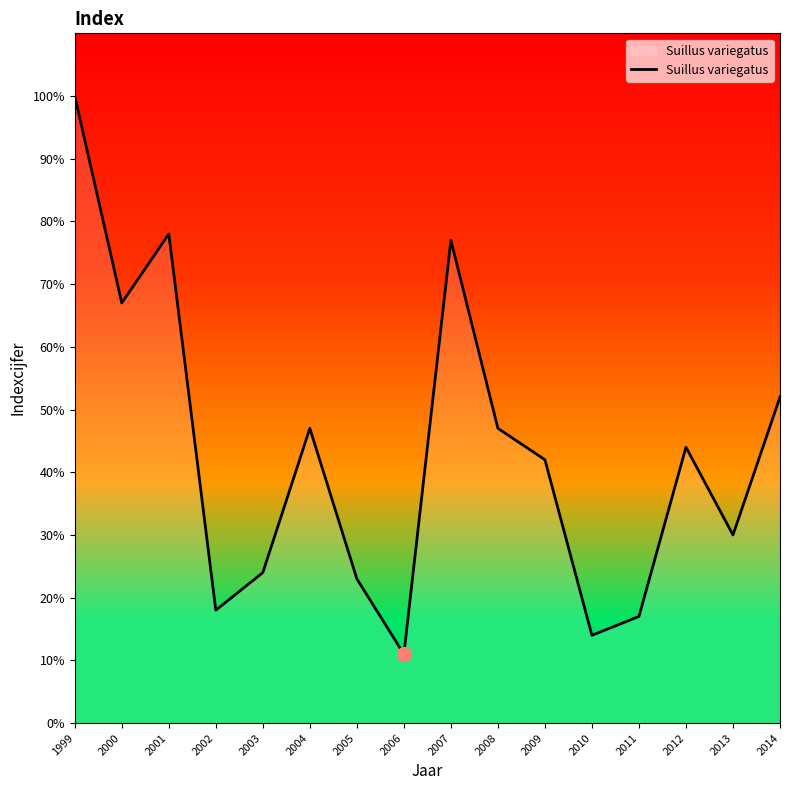

Reading right to left, extract all data points from this chart.

52	30	44	17	14	42	47	77	11	23	47	24	18	78	67	100